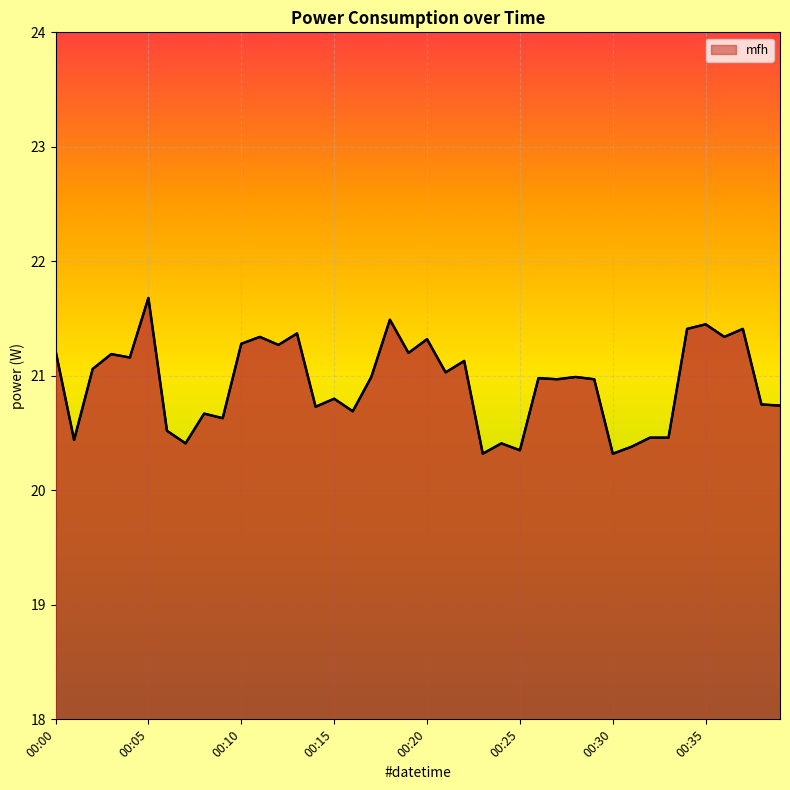

What is the minimum value shown in the chart?

20.3